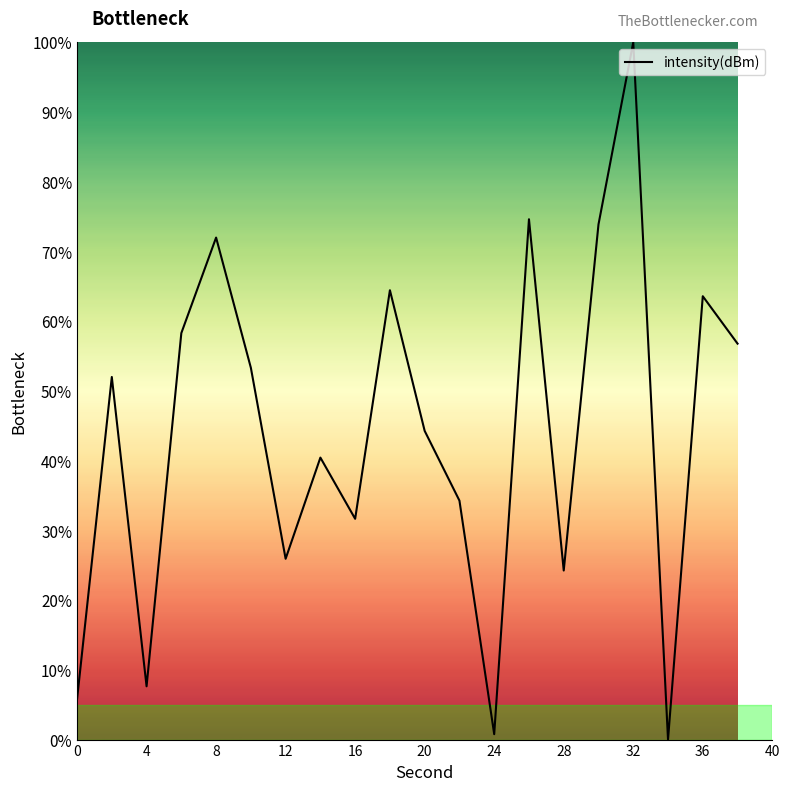

What is the maximum value shown in the chart?

100.0